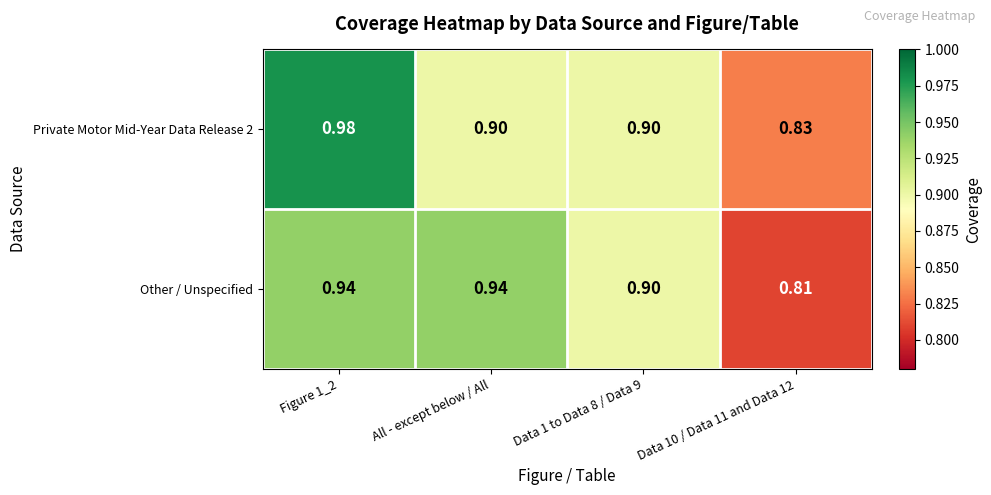

Which series changed the most between All - except below / All and Data 10 / Data 11 and Data 12?

Other / Unspecified